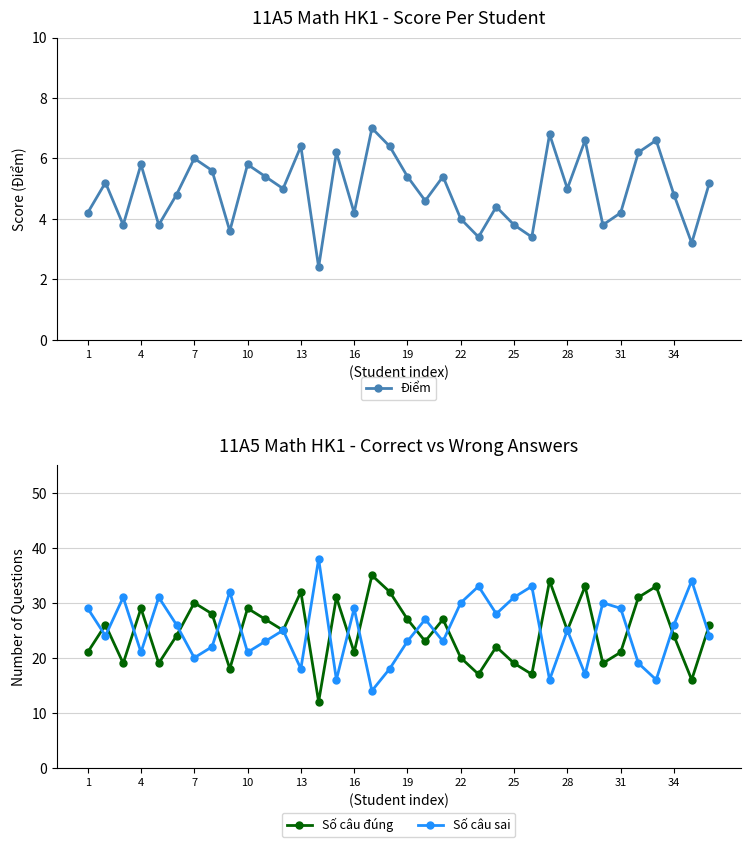

How many interior local peaks does the Số câu đúng series have?

12